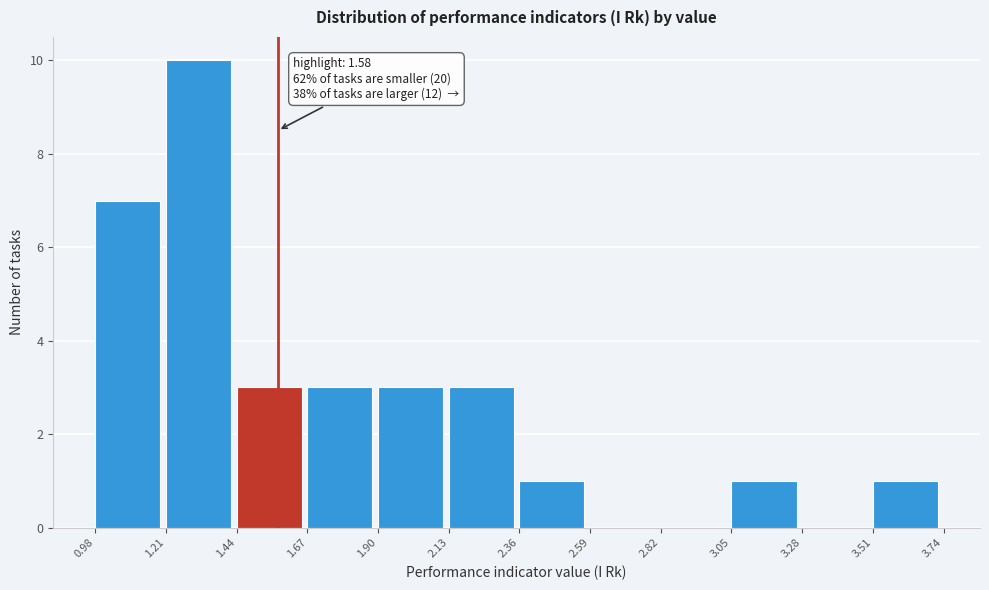

Over which range of the x-axis is the bar tallest?

1.21 to 1.44